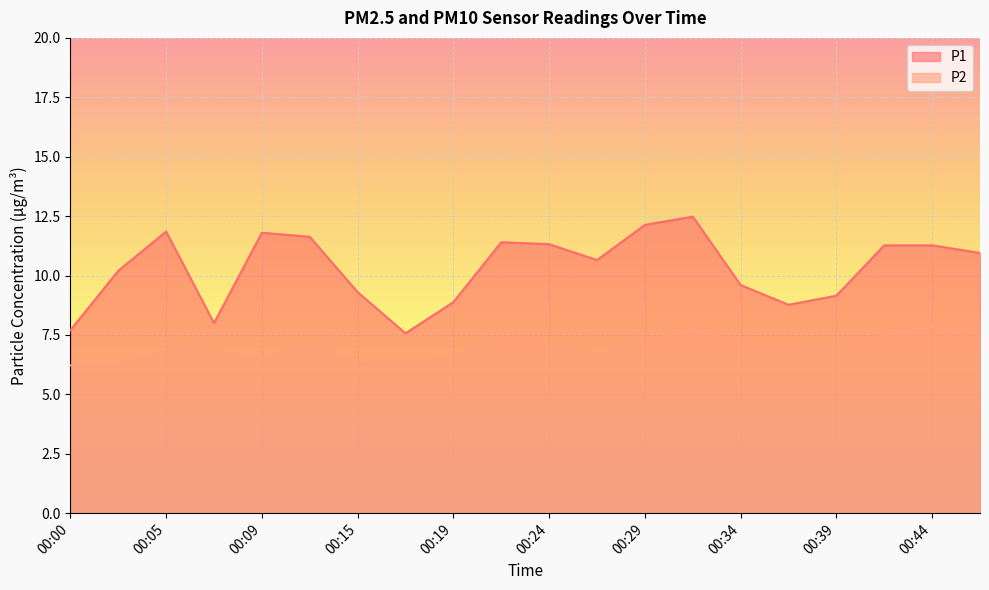

At which label does P1 first exceed 10?

00:02